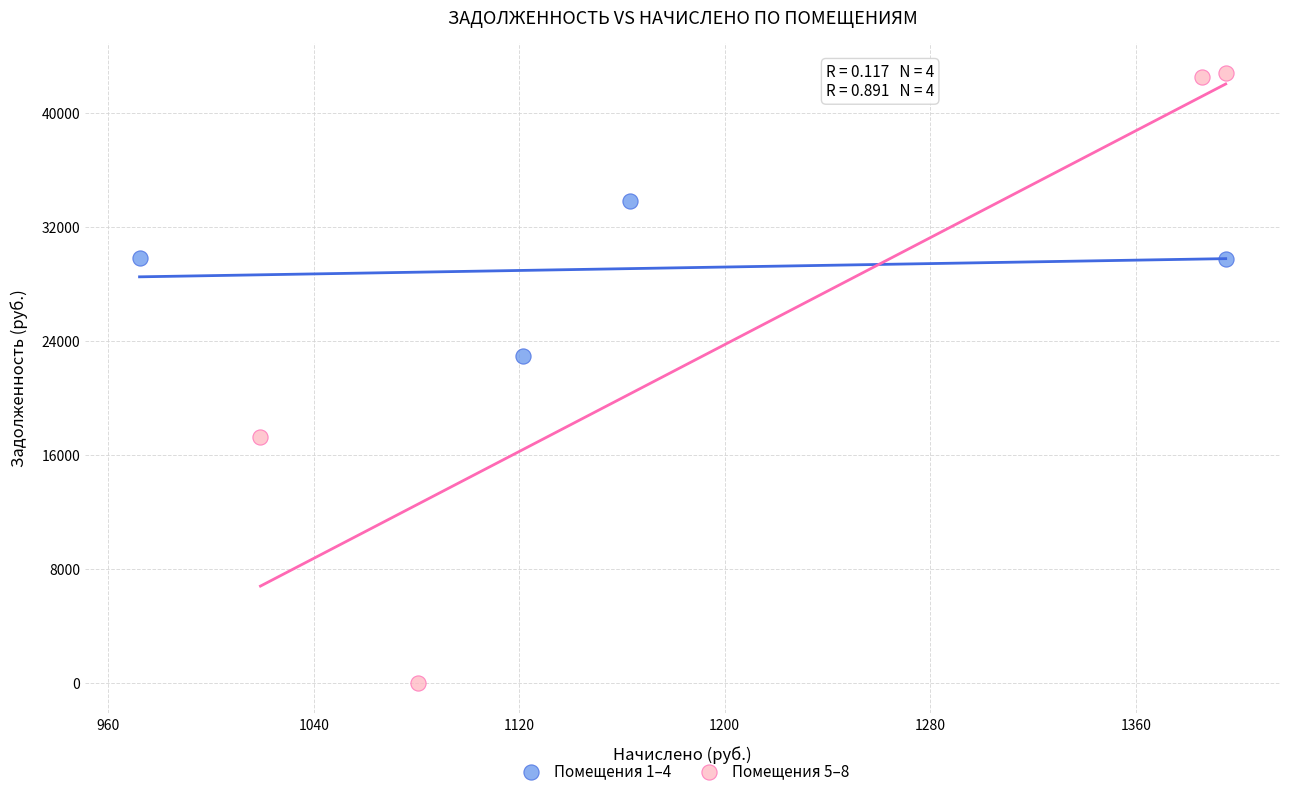

Which series has the largest Y range (max minus min)?

Помещения 5–8